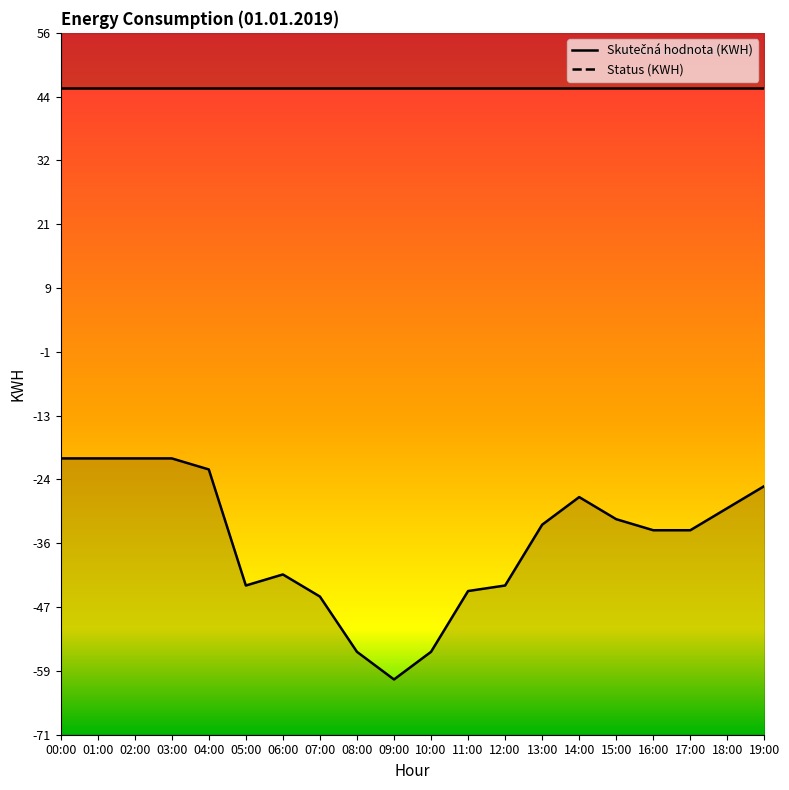

What is the sum of the values at 02:00 and 18:00?

-51